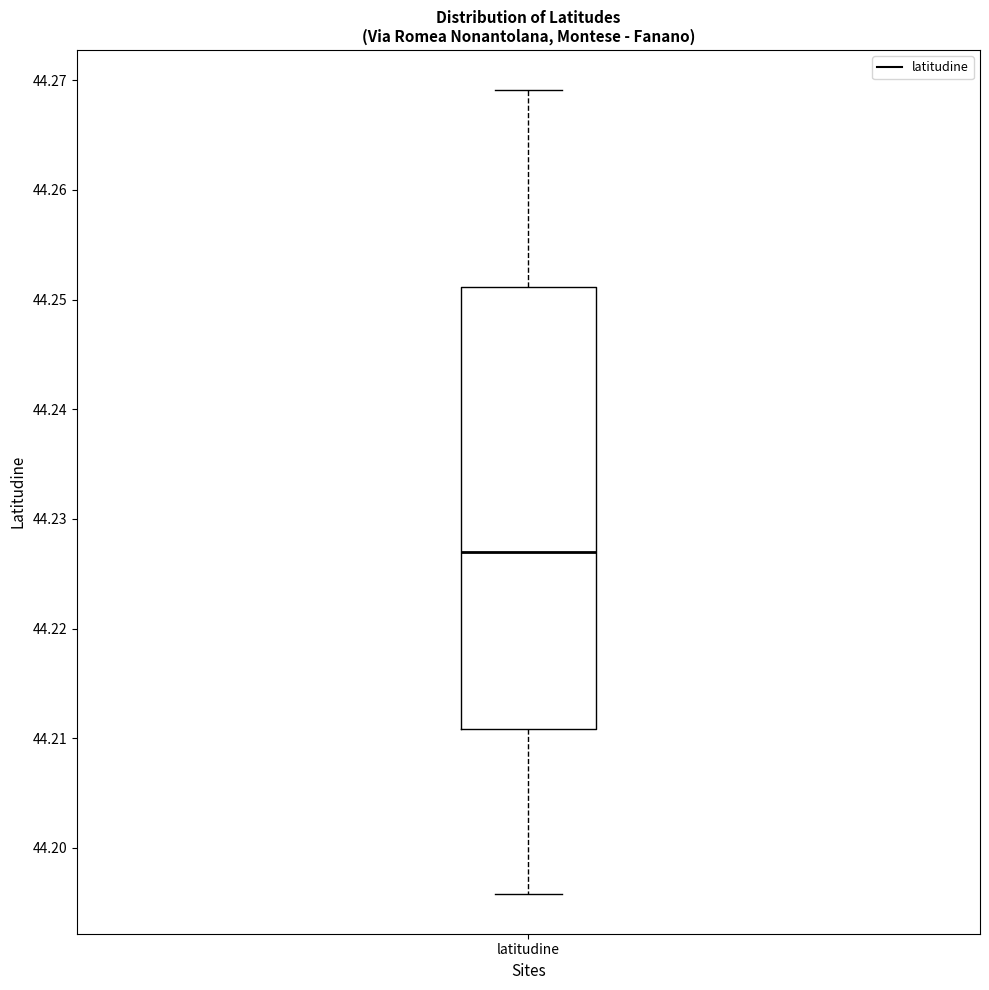

Read this box plot against the y-axis: the position of the median line, the range covered by the box, and the ends of both whiskers. The values are not printed on the chart, so give them approximately, as read against the axis.

median 44.227, box 44.211 to 44.251, whiskers 44.196 to 44.269